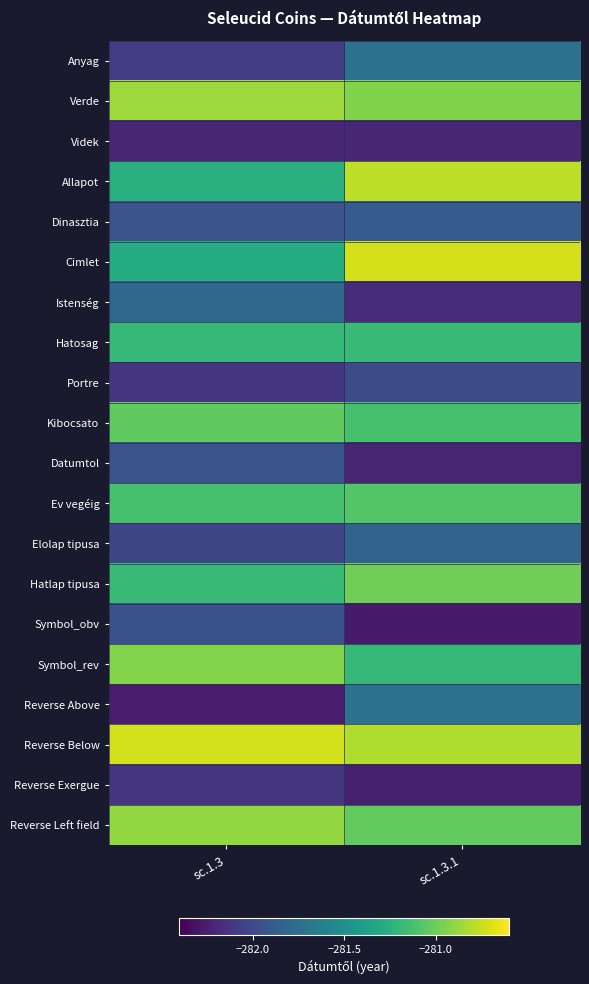

At which category does the chart reach its peak across all series?

sc.1.3.1